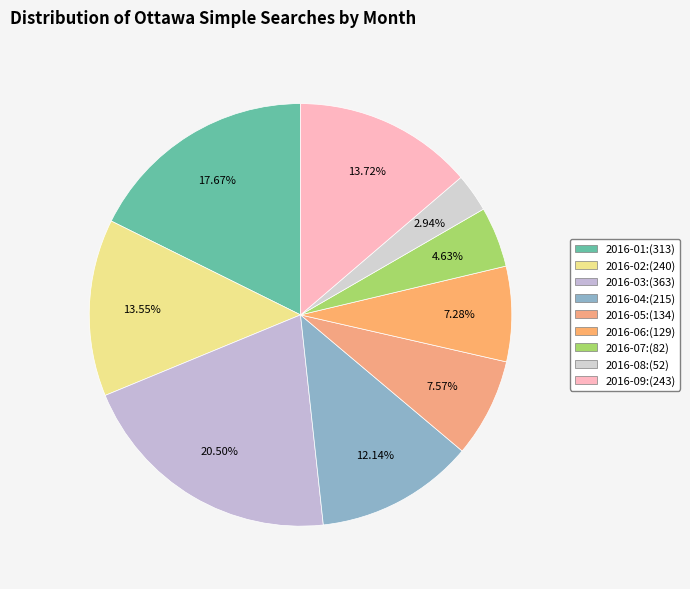

What is the change in value from 2016-04 to 2016-05?

-81